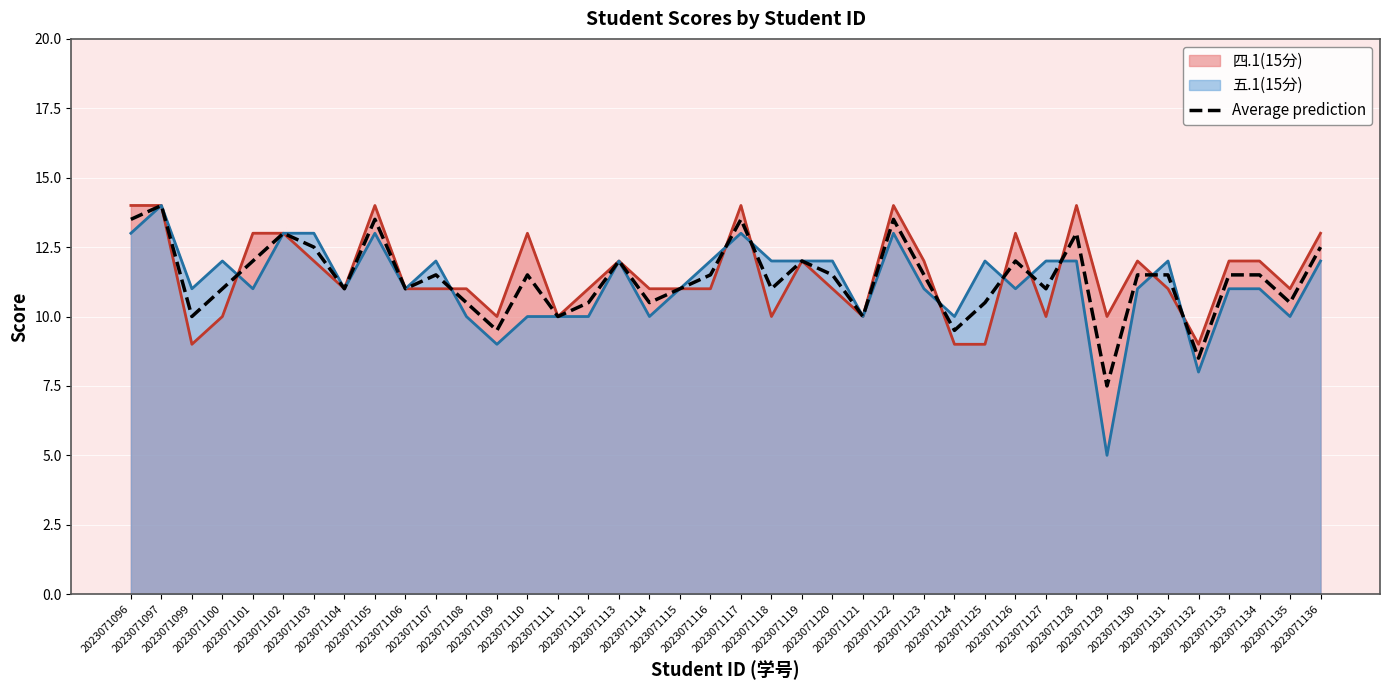

What is the value of the 16th point from the left?

10.5